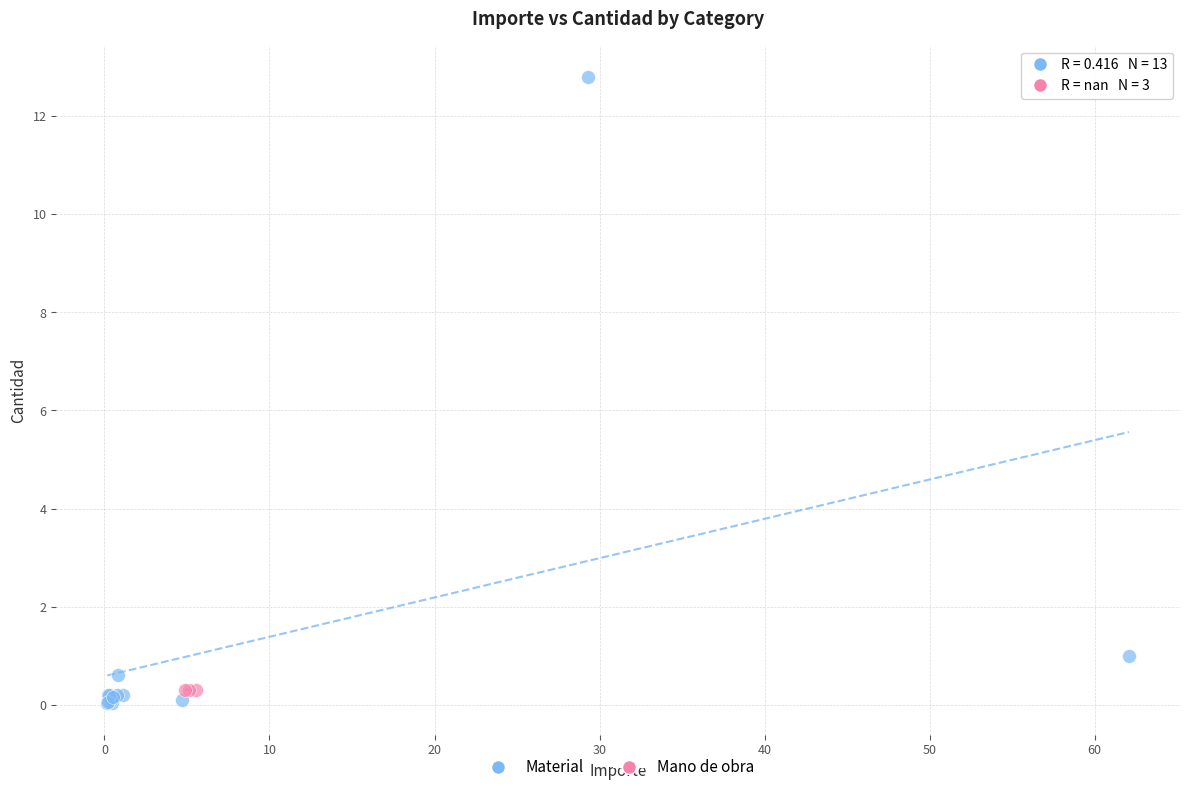

Which series contains the highest Y value?

Material